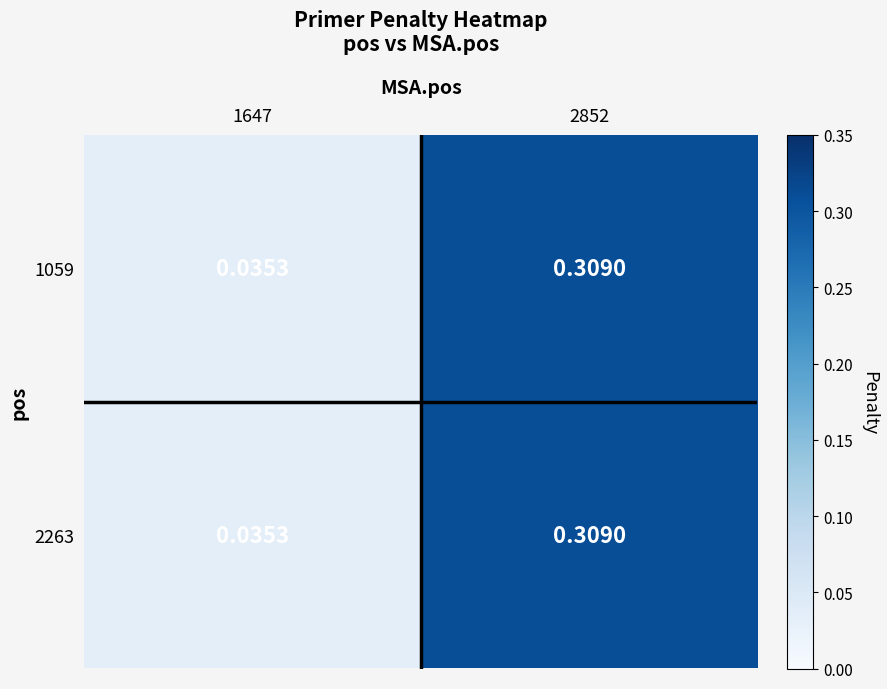

Which series has the largest total across all categories?

1059